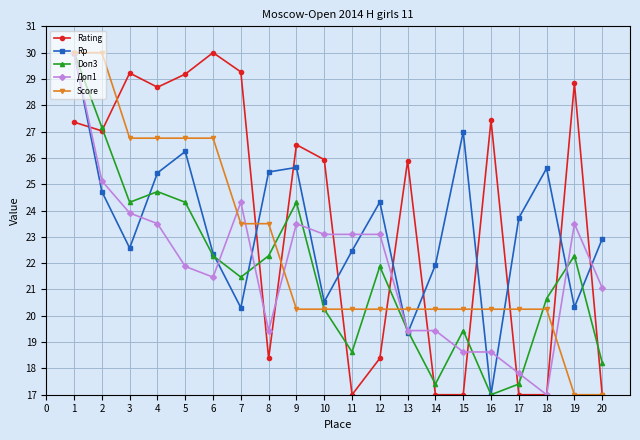

What is the greatest value displayed?

30.0